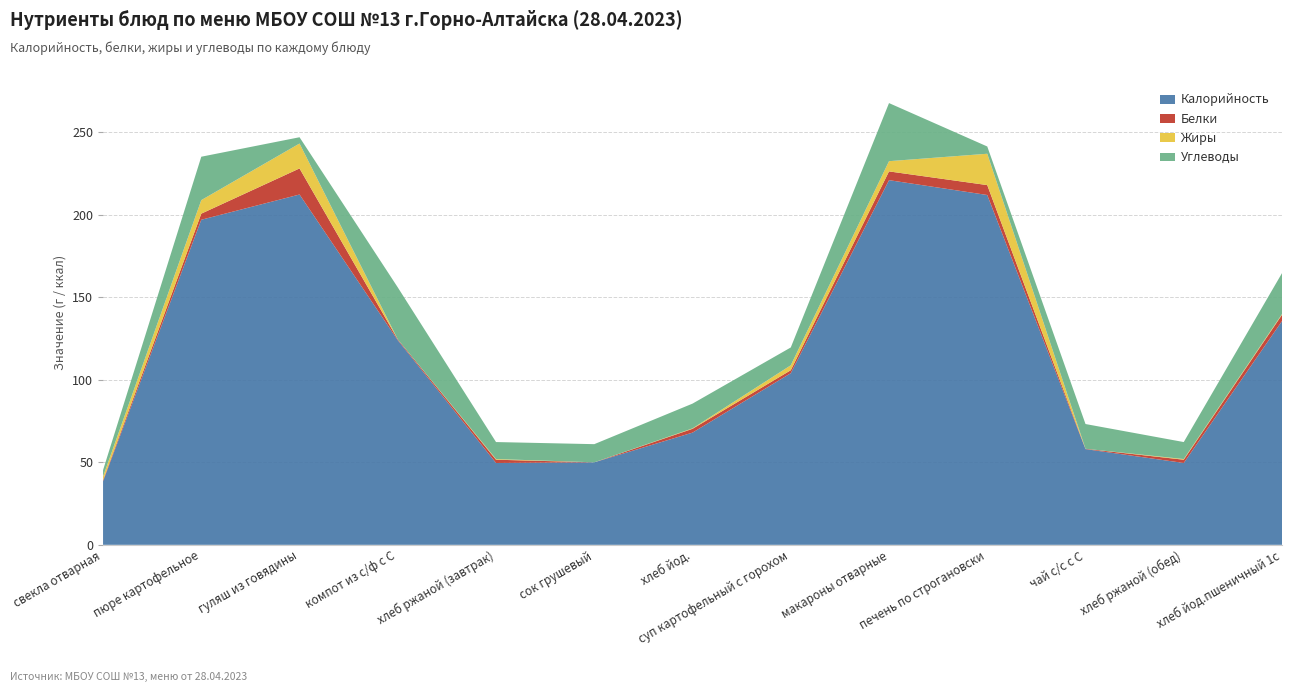

Reading left to right, what are all the values shown in this chart?

Калорийность: 38.5	197.0	212.3	124.0	49.6	50.0	68.0	104.0	221.0	212.0	58.0	49.6	135.6
Белки: 0.7	3.7	15.8	0.5	2.0	0.0	2.3	1.8	5.3	6.0	0.2	2.0	3.8
Жиры: 2.2	8.2	15.1	0.0	0.4	0.0	0.3	3.0	6.2	19.0	0.0	0.4	0.5
Углеводы: 3.9	26.3	3.8	31.5	10.3	11.0	15.0	10.8	35.2	4.4	15.0	10.3	24.8